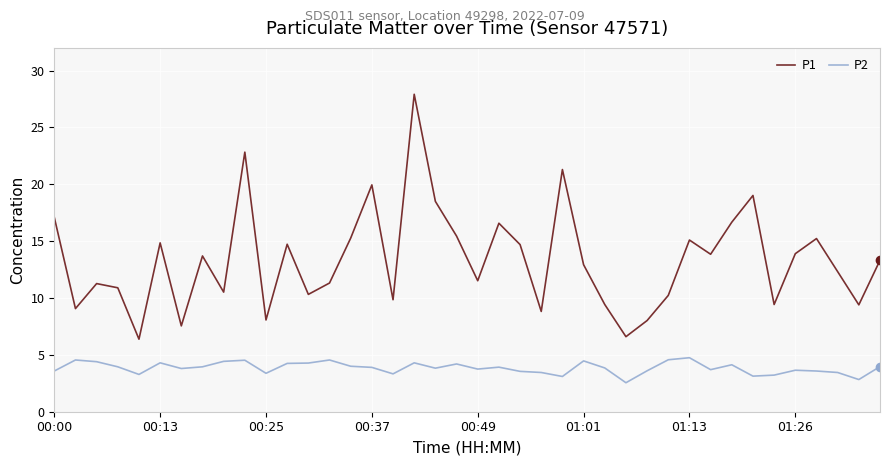

True or false: P2 and P1 intersect in this chart.

False